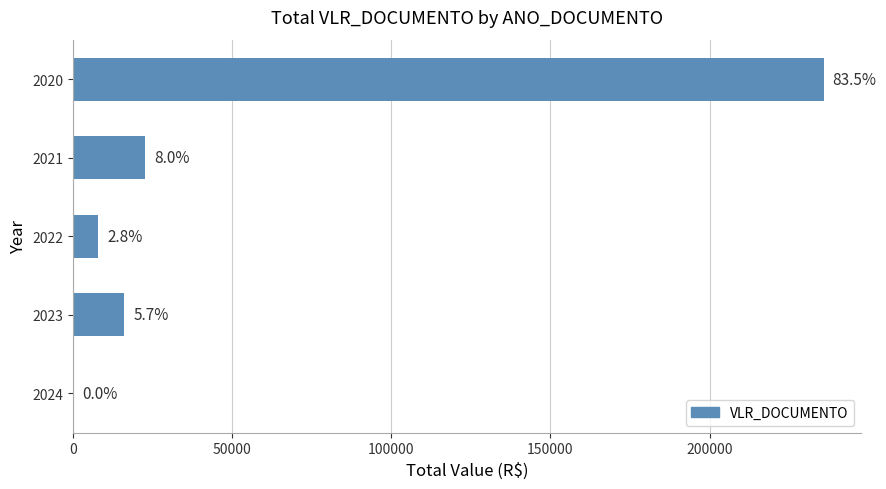

Are the bars horizontal?

Yes